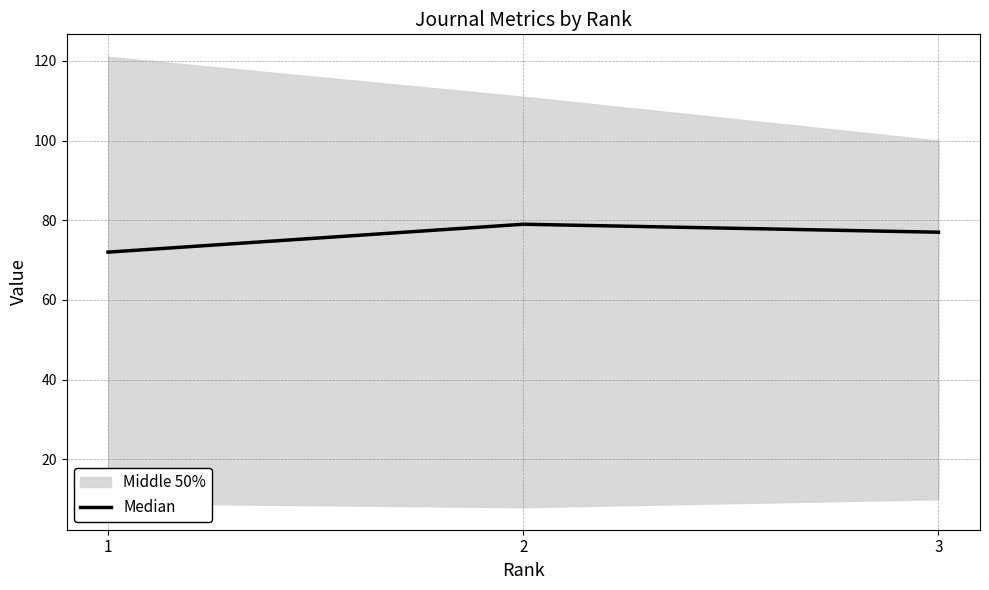

Is this an area chart (filled region under the line)?

No